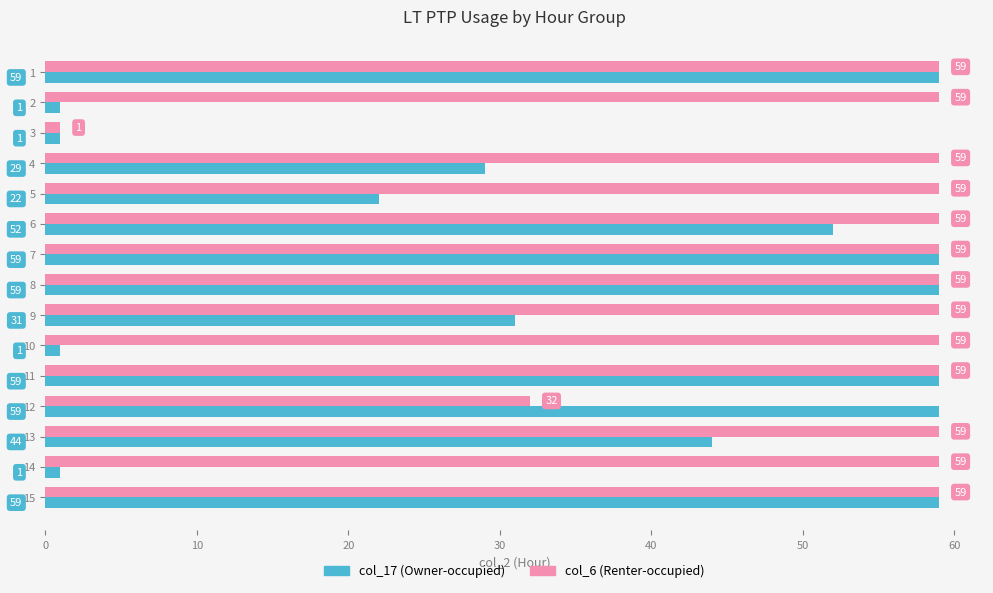

What is the lowest value of the col_6 (Renter-occupied) series?

1